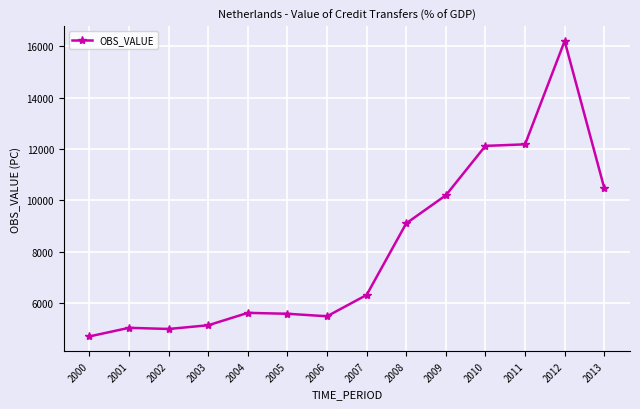

What is the greatest value displayed?

16207.6